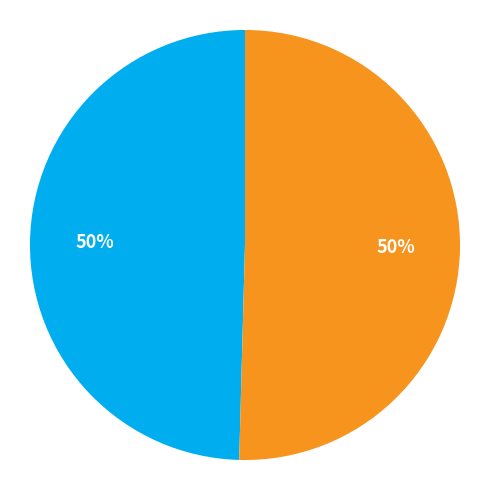

To the nearest percent, what is the average slice percentage?

50%